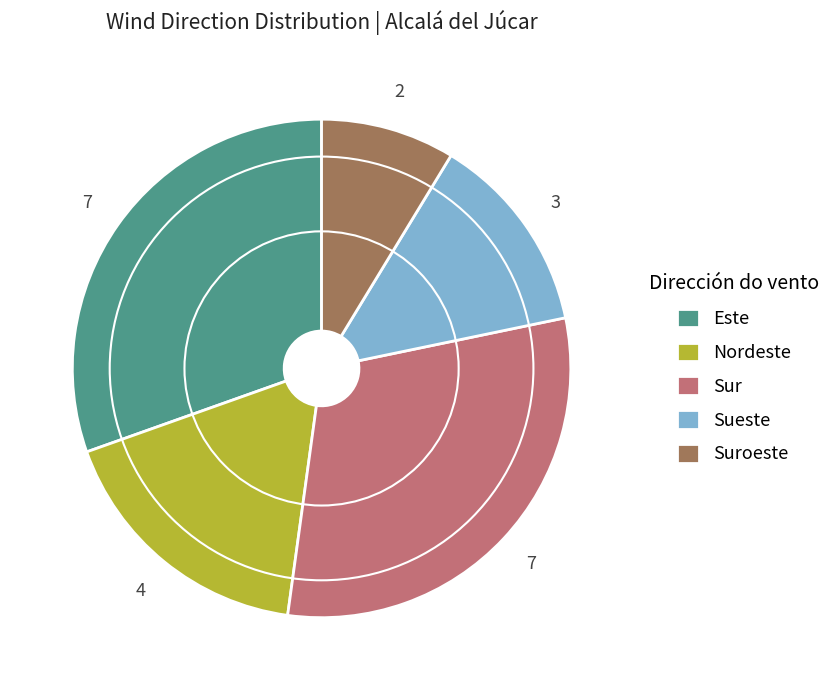

Does any single category account for the majority?

No